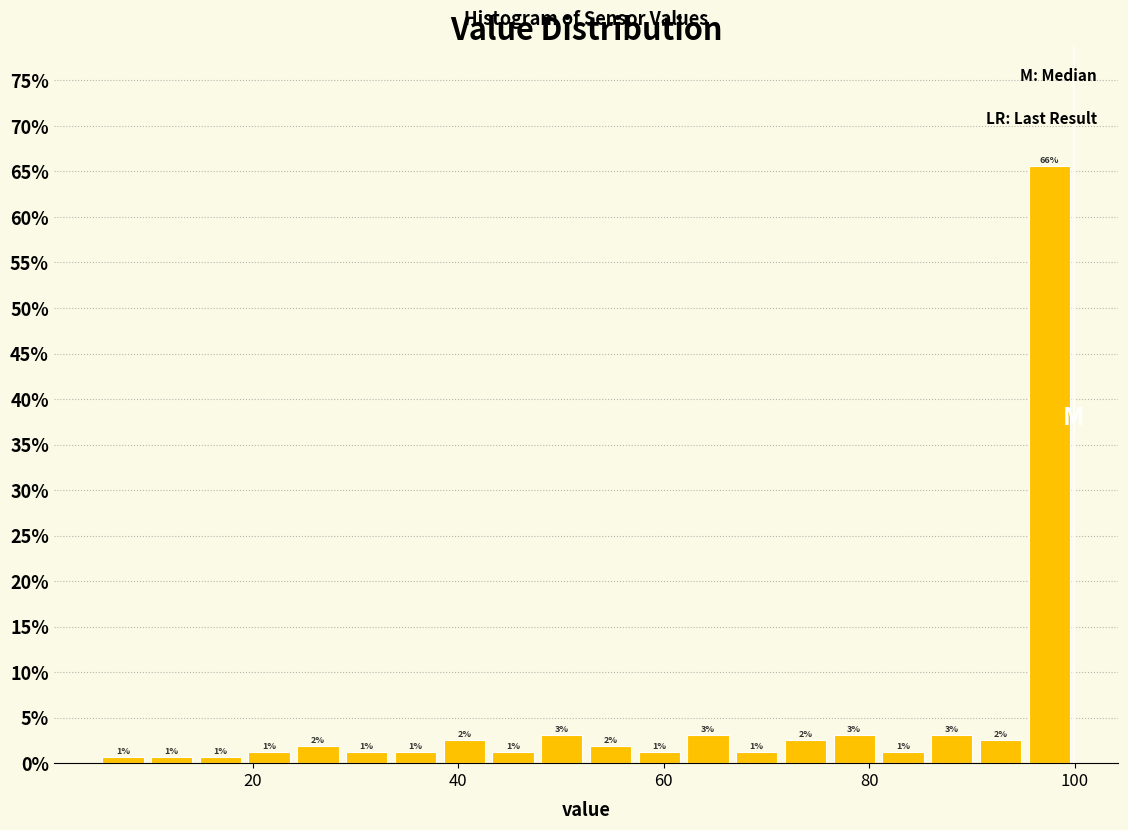

Around what value on the x-axis is the tallest bar? Give the approximate position of its centre, as read against the axis.

98